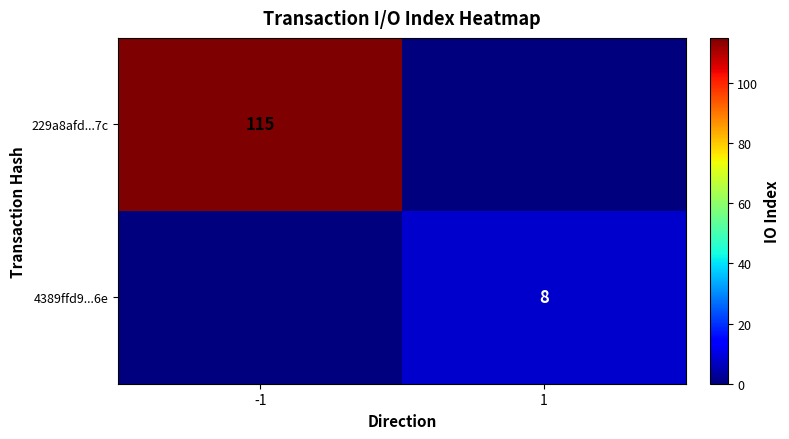

Is it true that 4389ffd9...6e equals 14 at 1?

False